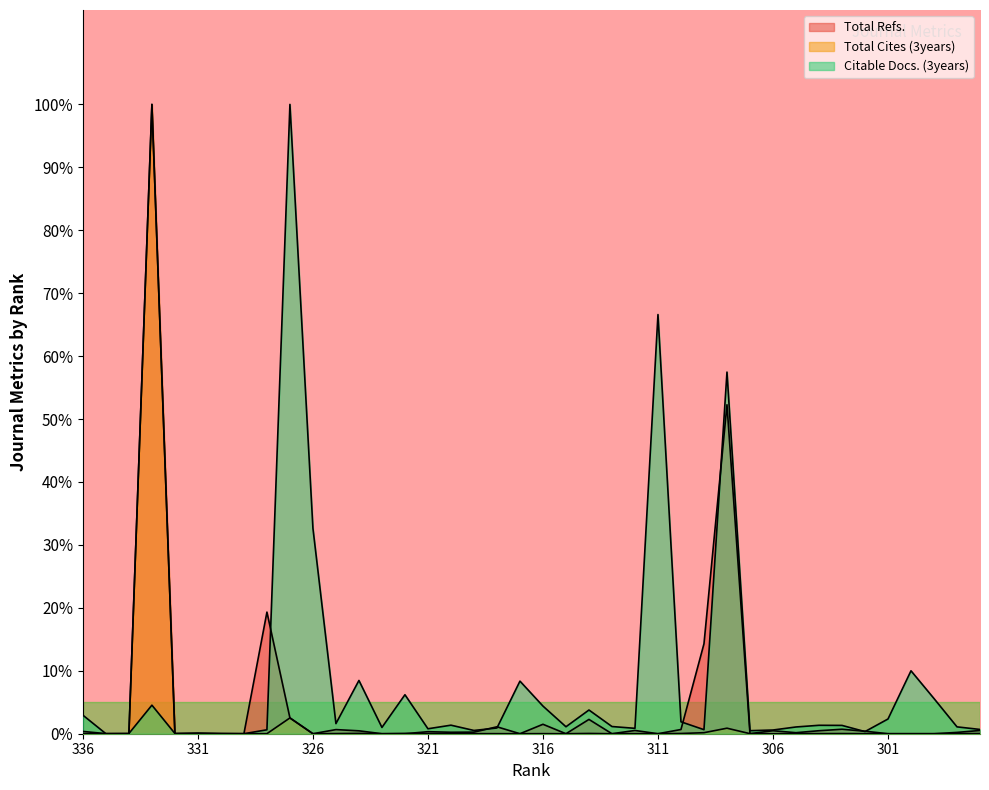

True or false: Total Refs. and Total Cites (3years) cross at least once.

True